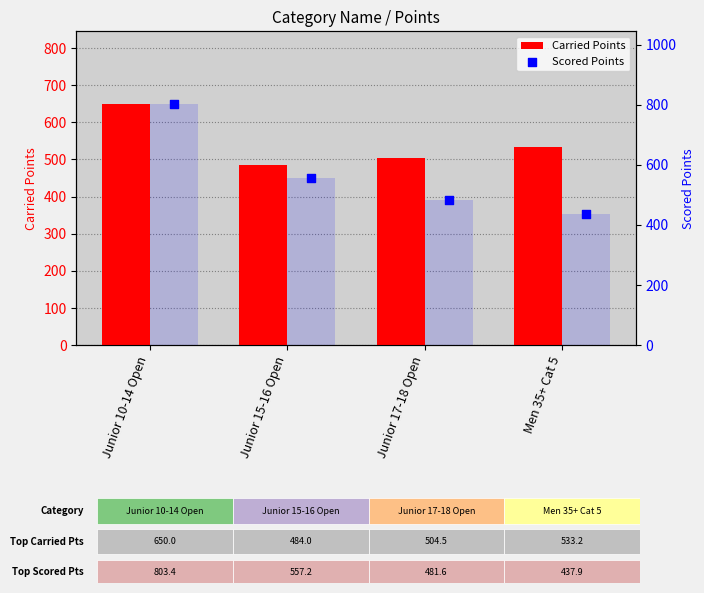

Which series has the largest total across all categories?

Scored Points